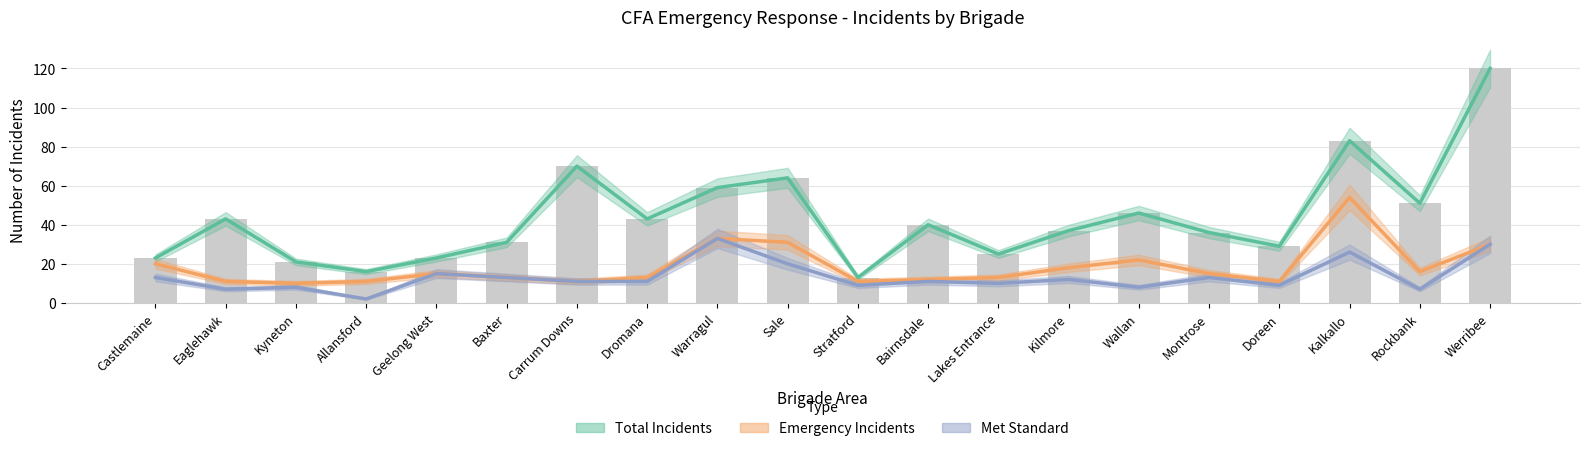

What is the label of the 5th bar from the right?

Montrose